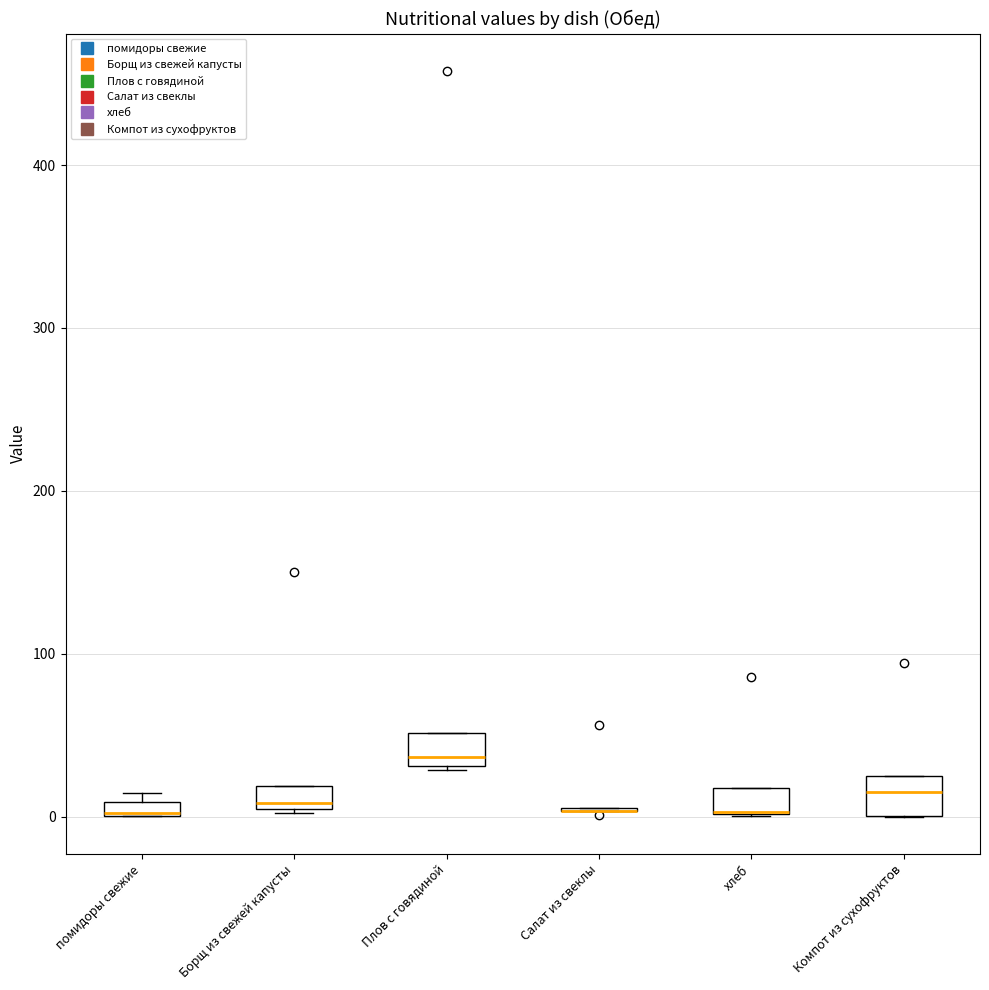

Where does the median line of the box for Плов с говядиной sit on the y-axis? The values are not printed on the chart, so give them approximately, as read against the axis.

40